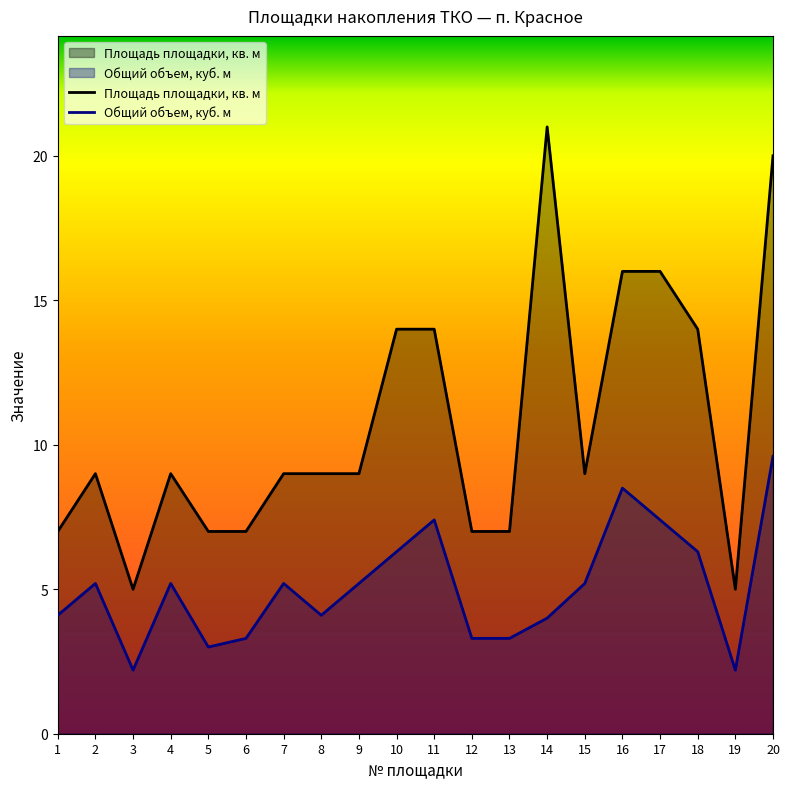

What is the difference between the Общий объем, куб. м values at 7 and 8?

1.1